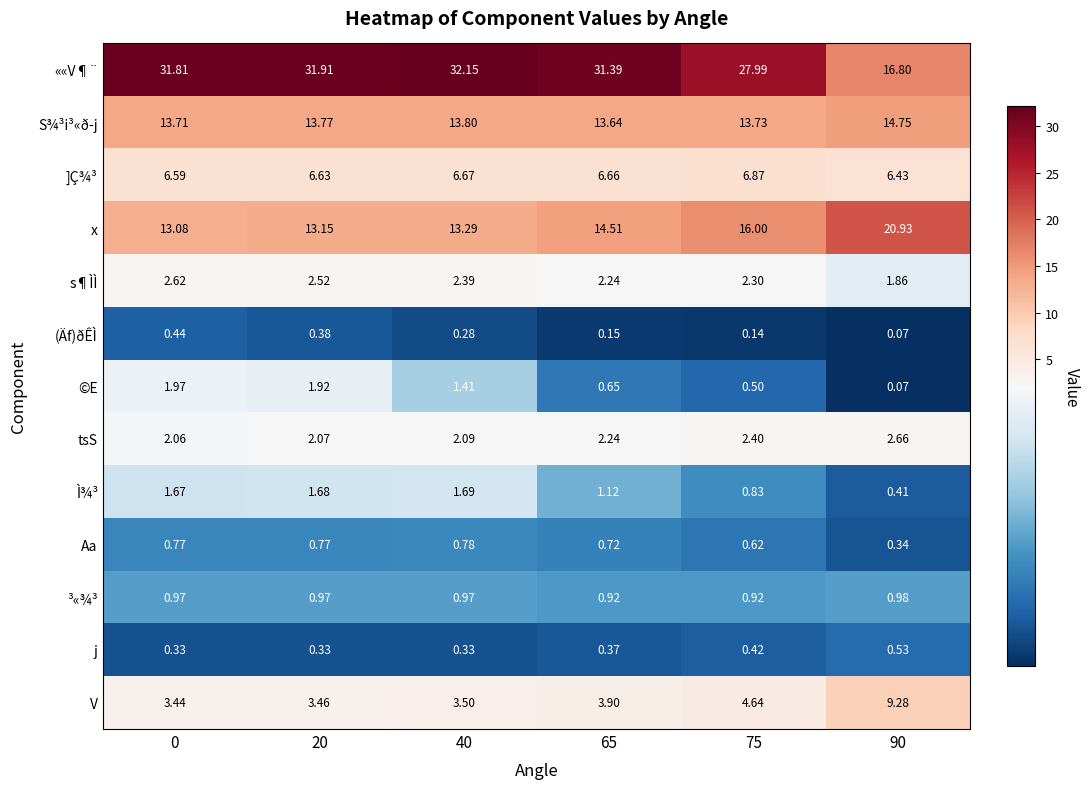

List the series in order of their peak value, lowest first.

(Äf)ðÊÌ, j, Aa, ³«¾³, Ì¾³, ©E, s¶ÌÌ, tsS, ]Ç¾³, V, S¾³i³«ð­j, x, ««V¶¨